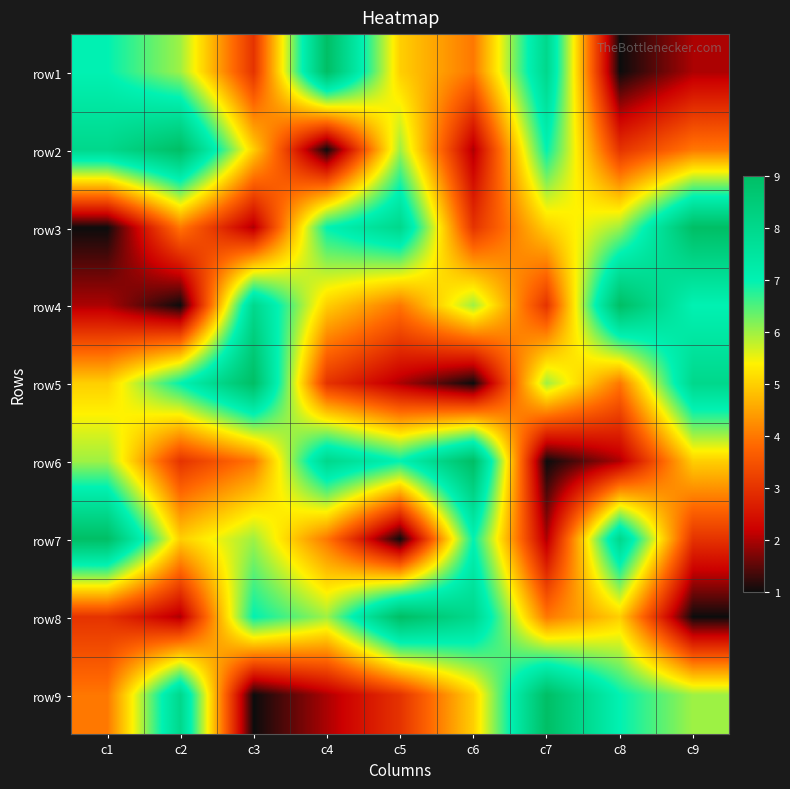

What is the total value across all series at c8?

45